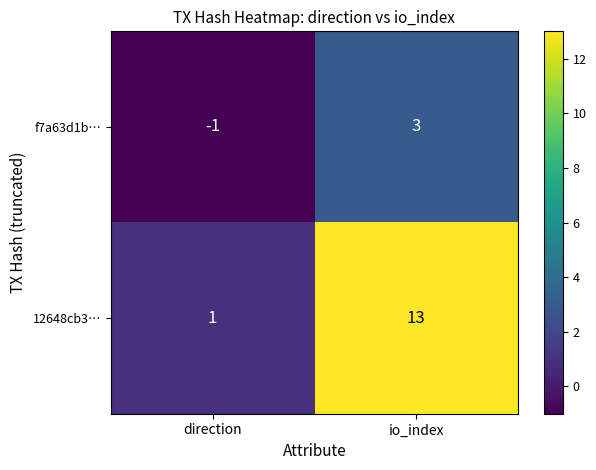

Which series has the widest spread of values?

12648cb3…